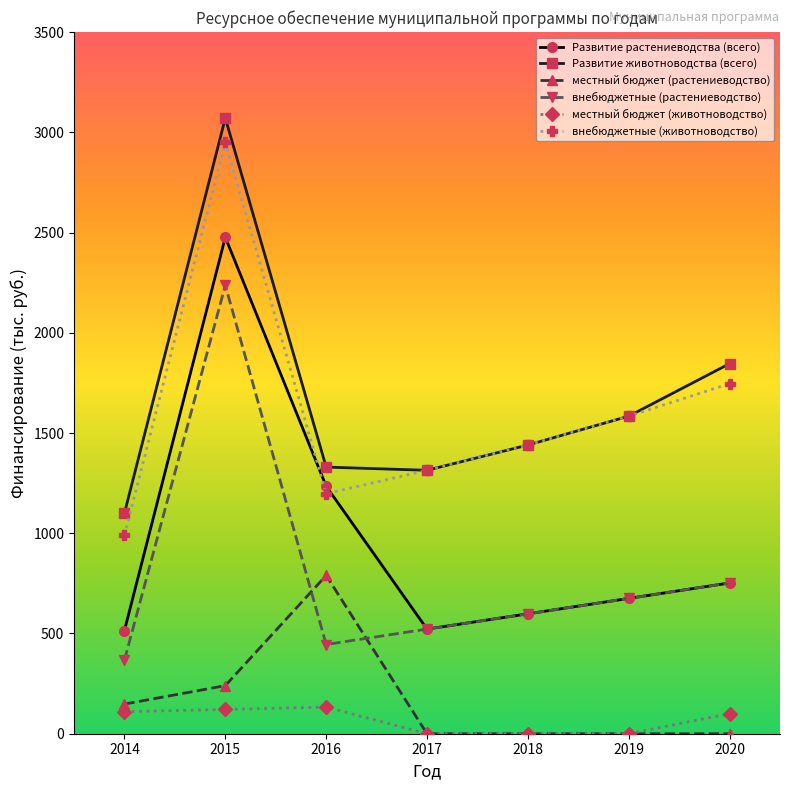

At which category does the chart reach its peak across all series?

2015